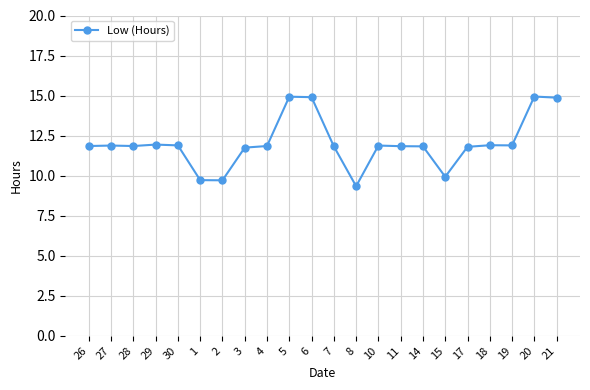

What is the value of the 2nd point from the left?

11.9